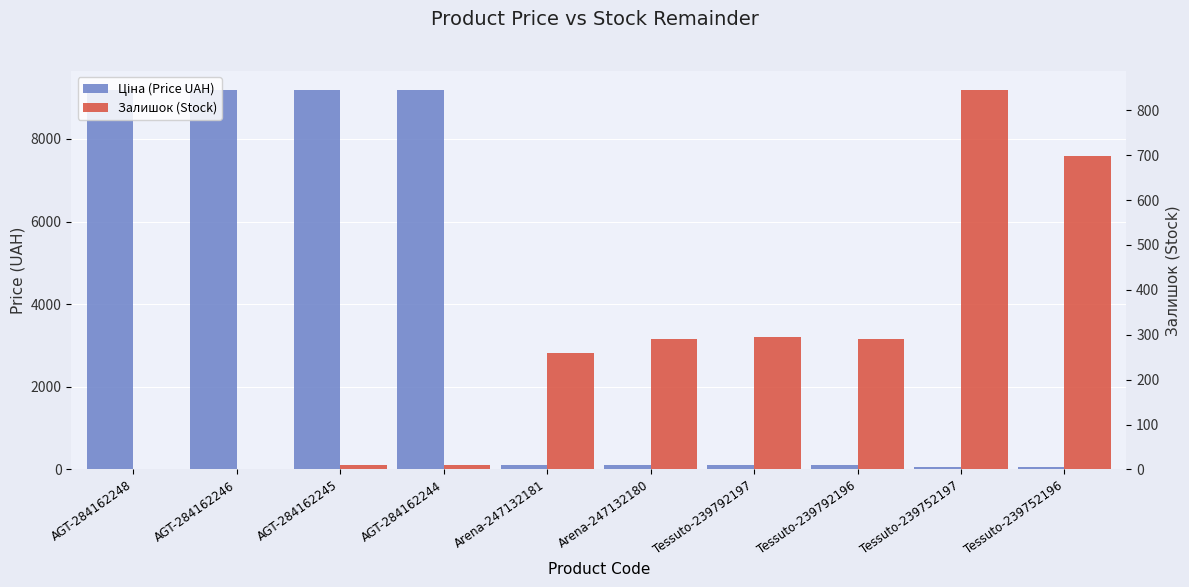

Which series has the widest spread of values?

Ціна (Price UAH)